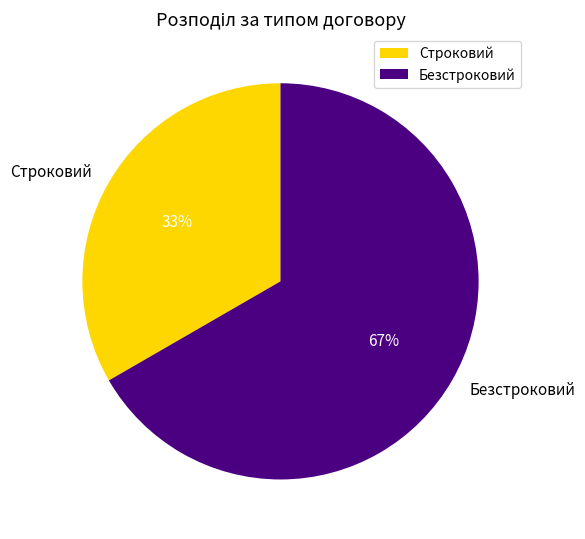

To the nearest percent, what portion does Безстроковий represent?

67%